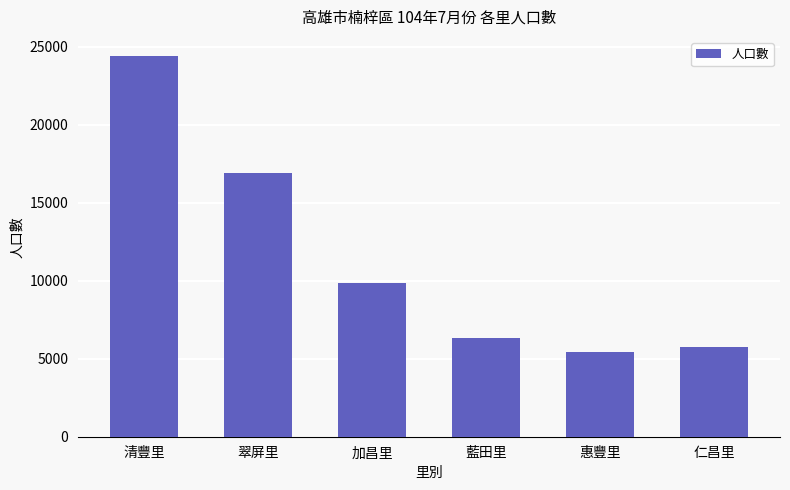

List the labels in order of value, smallest first.

惠豐里, 仁昌里, 藍田里, 加昌里, 翠屏里, 清豐里